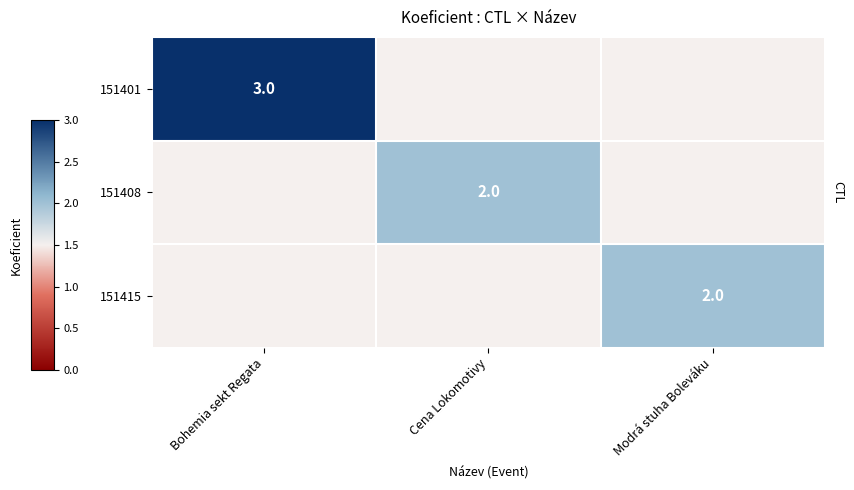

Count the number of data series in this chart.

3